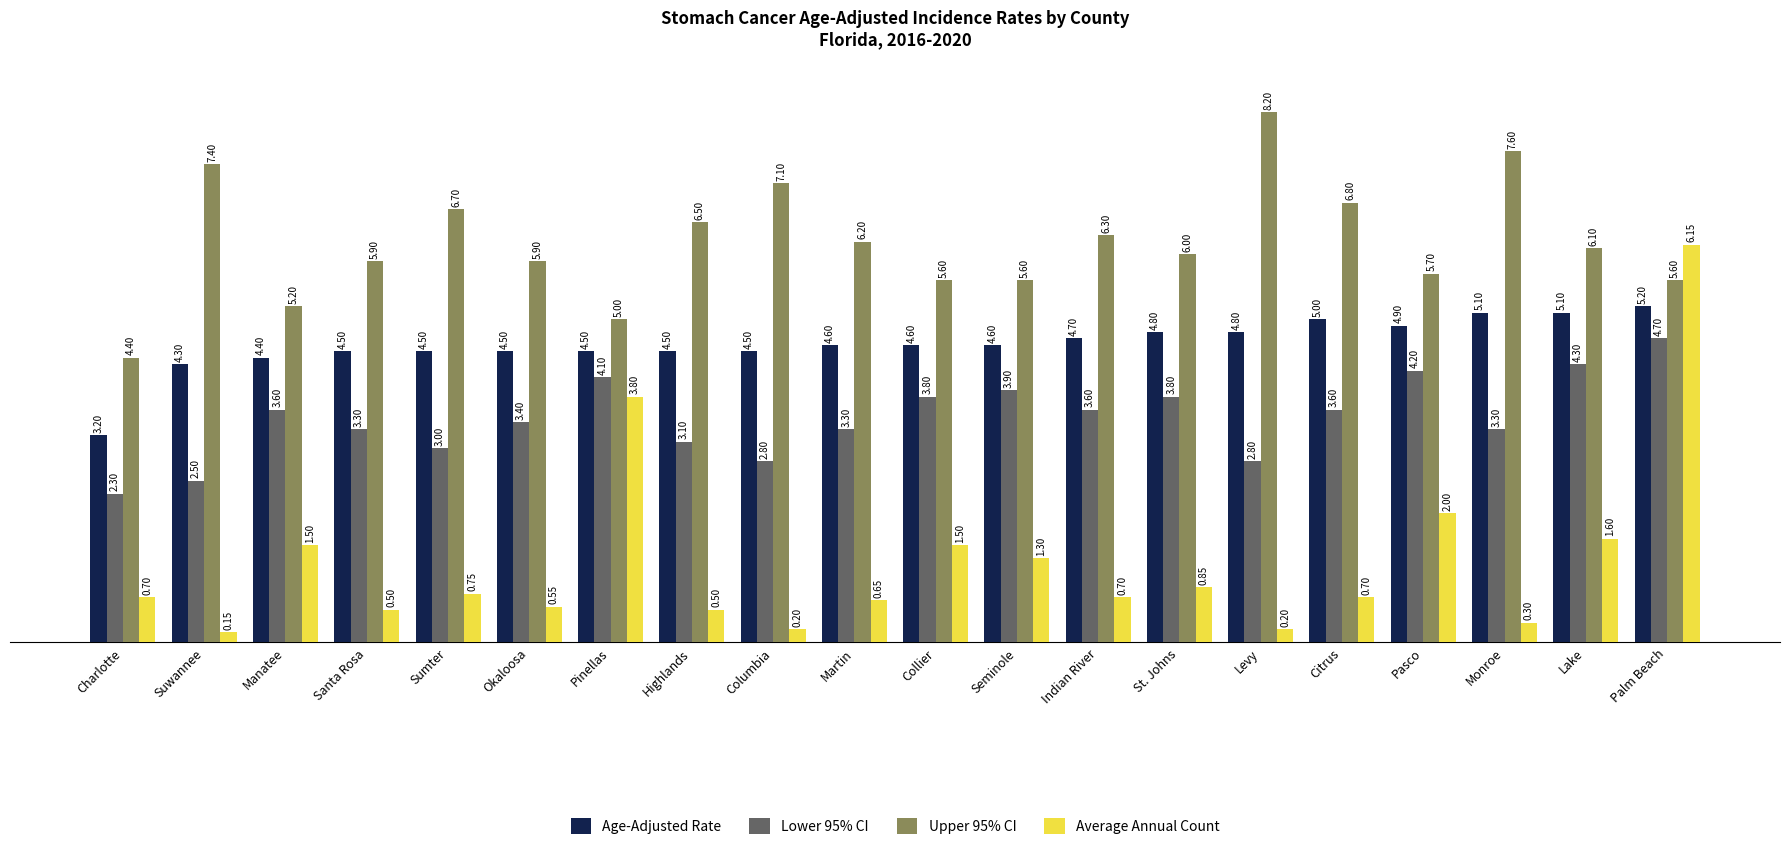

What is the sum of the Upper 95% CI values at Levy and Lake?

14.3